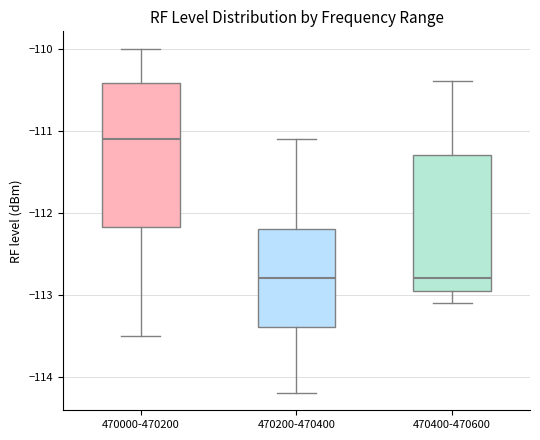

Reading left to right, transcribe this box plot: for each box, give where its median line is, the range the box spans, and where its two whiskers end, as read against the y-axis. The values are not printed on the chart, so give them approximately, as read against the axis.

470000-470200: median -111.1, box -112.2 to -110.4, whiskers -113.5 to -110.0
470200-470400: median -112.8, box -113.4 to -112.2, whiskers -114.2 to -111.1
470400-470600: median -112.8, box -112.9 to -111.3, whiskers -113.1 to -110.4